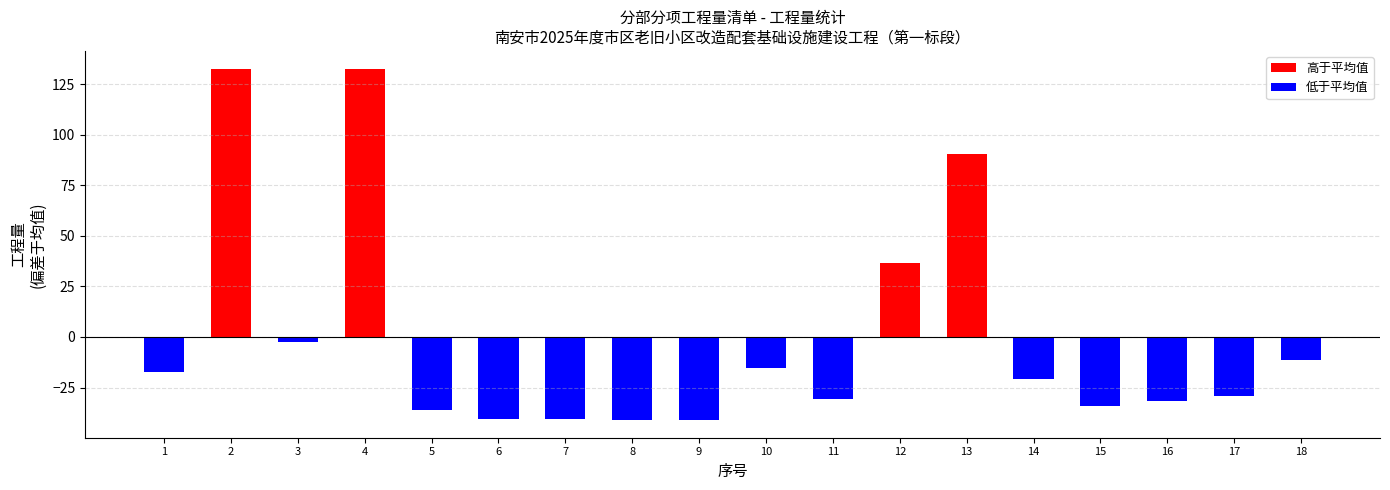

How many data points does each series have?

18